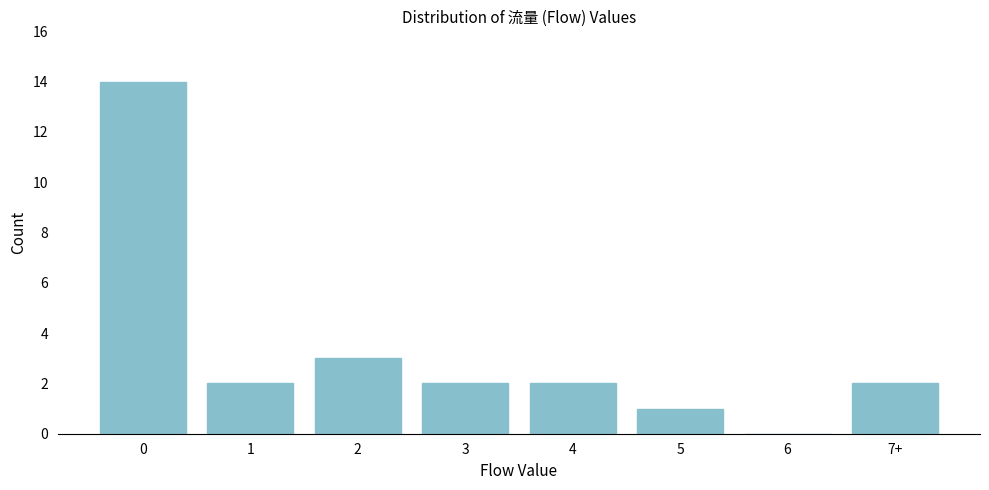

Reading right to left, list all the values displayed in this chart.

7+=2	6=0	5=1	4=2	3=2	2=3	1=2	0=14